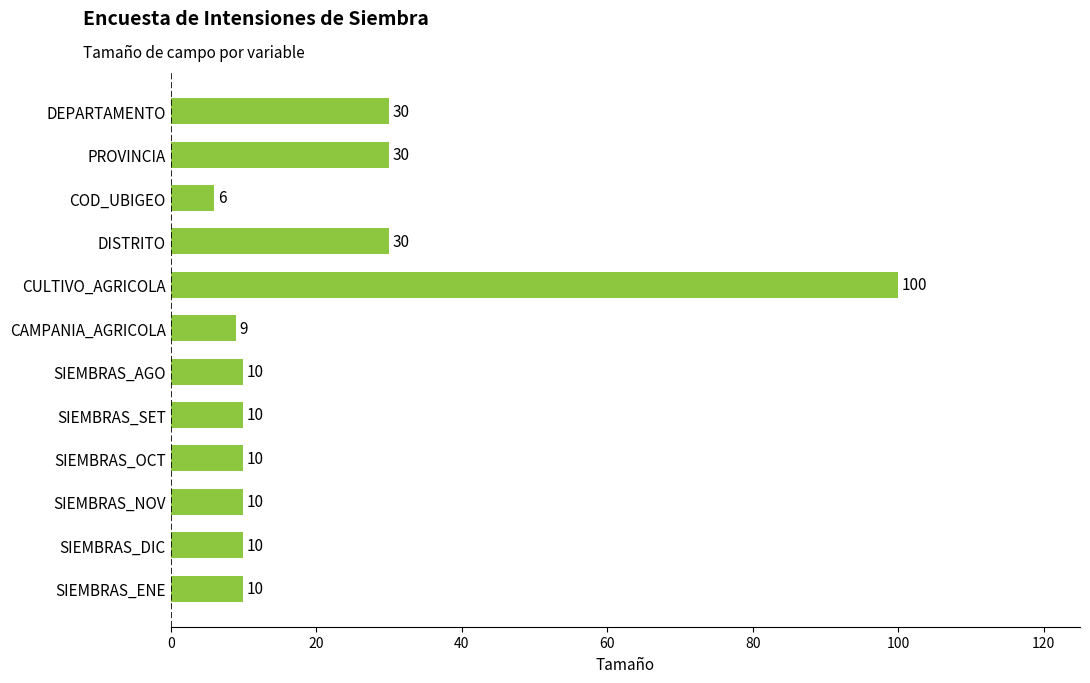

What is the value of the 7th bar from the top?

10